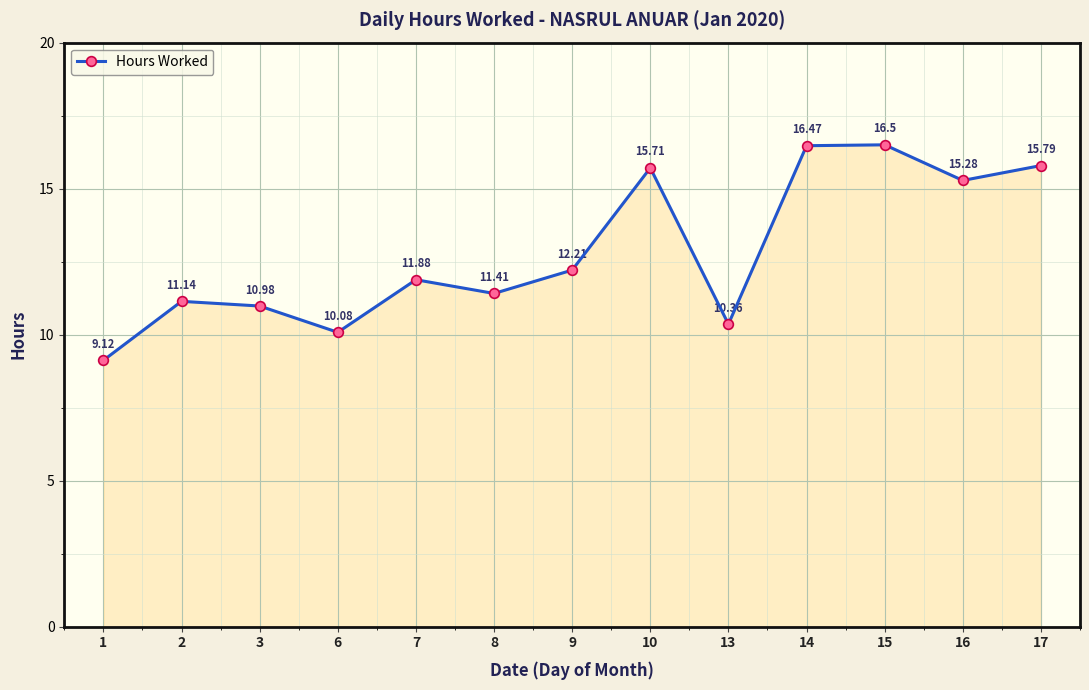

What is the sum of the values at 9 and 2?

23.4